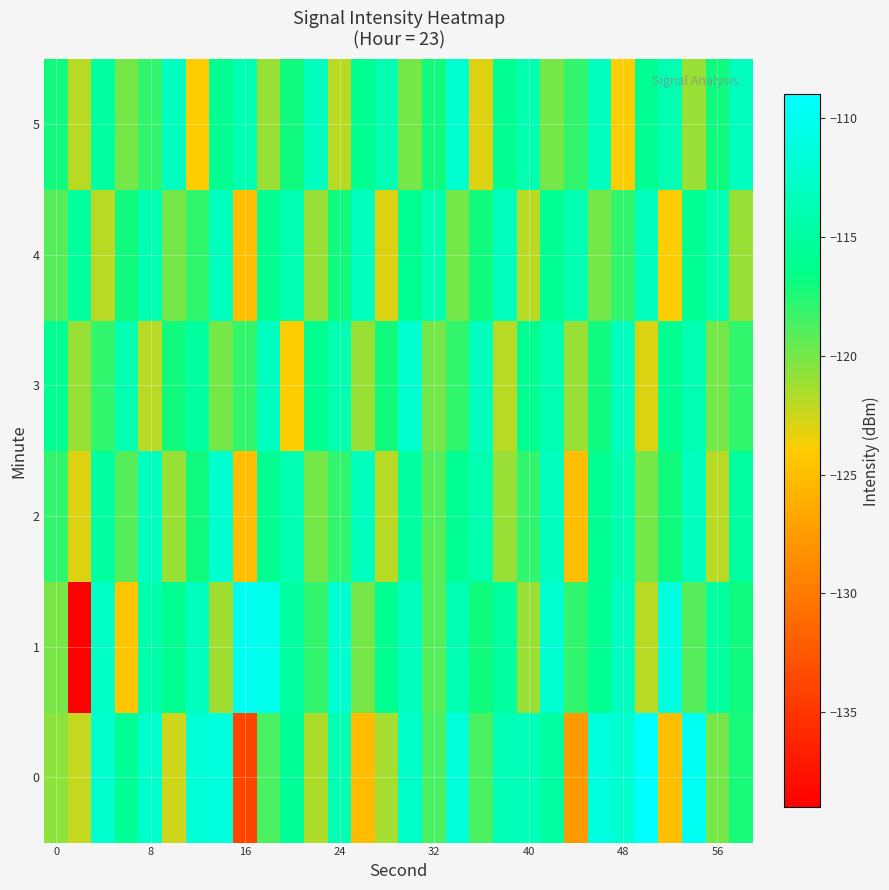

Reading left to right, list all the values displayed in this chart.

0: -120.7	-122.3	-112.1	-115.7	-112.4	-122.6	-111.8	-111.1	-133.9	-118.7	-115.6	-121.7	-113.8	-125.1	-121.4	-112.5	-118.7	-111.4	-118.7	-113.6	-113.6	-115.0	-127.7	-111.1	-112.1	-109.1	-125.0	-109.8	-119.9	-117.3
1: -120.1	-138.9	-112.6	-124.4	-114.3	-116.0	-113.2	-121.3	-109.9	-110.3	-115.0	-118.0	-112.0	-120.0	-116.0	-113.0	-119.0	-114.0	-117.0	-115.0	-121.0	-112.0	-118.0	-116.0	-113.0	-122.0	-111.0	-119.0	-115.0	-117.0
2: -118.0	-123.0	-115.0	-119.0	-113.0	-121.0	-117.0	-112.0	-125.0	-116.0	-114.0	-120.0	-118.0	-113.0	-122.0	-115.0	-119.0	-116.0	-114.0	-121.0	-118.0	-113.0	-125.0	-116.0	-114.0	-120.0	-117.0	-113.0	-122.0	-115.0
3: -116.0	-121.0	-118.0	-114.0	-122.0	-117.0	-115.0	-120.0	-118.0	-113.0	-124.0	-116.0	-114.0	-121.0	-117.0	-112.0	-120.0	-118.0	-113.0	-122.0	-116.0	-114.0	-121.0	-117.0	-113.0	-123.0	-116.0	-114.0	-120.0	-118.0
4: -119.0	-115.0	-122.0	-117.0	-114.0	-120.0	-118.0	-113.0	-125.0	-116.0	-114.0	-121.0	-117.0	-113.0	-123.0	-116.0	-114.0	-120.0	-117.0	-113.0	-122.0	-116.0	-114.0	-120.0	-118.0	-113.0	-124.0	-116.0	-114.0	-121.0
5: -117.0	-122.0	-115.0	-120.0	-118.0	-113.0	-124.0	-116.0	-114.0	-121.0	-117.0	-113.0	-122.0	-116.0	-114.0	-120.0	-117.0	-112.0	-123.0	-116.0	-114.0	-120.0	-118.0	-113.0	-124.0	-116.0	-114.0	-121.0	-117.0	-113.0